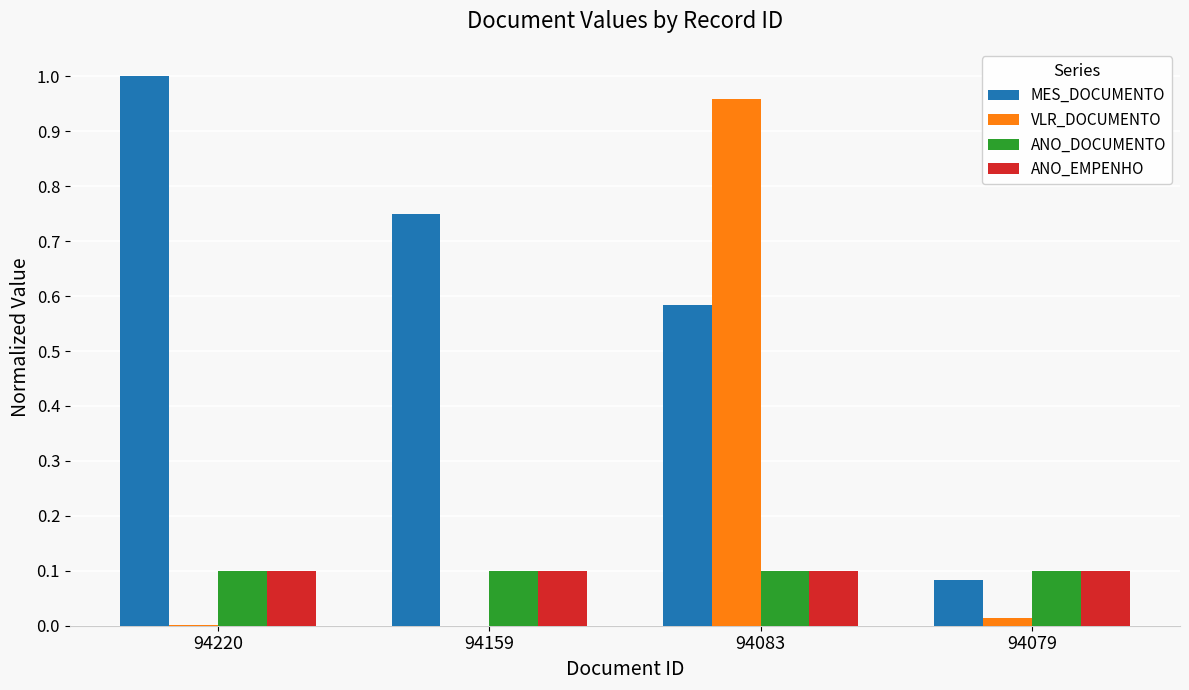

At which category does the chart reach its peak across all series?

94220